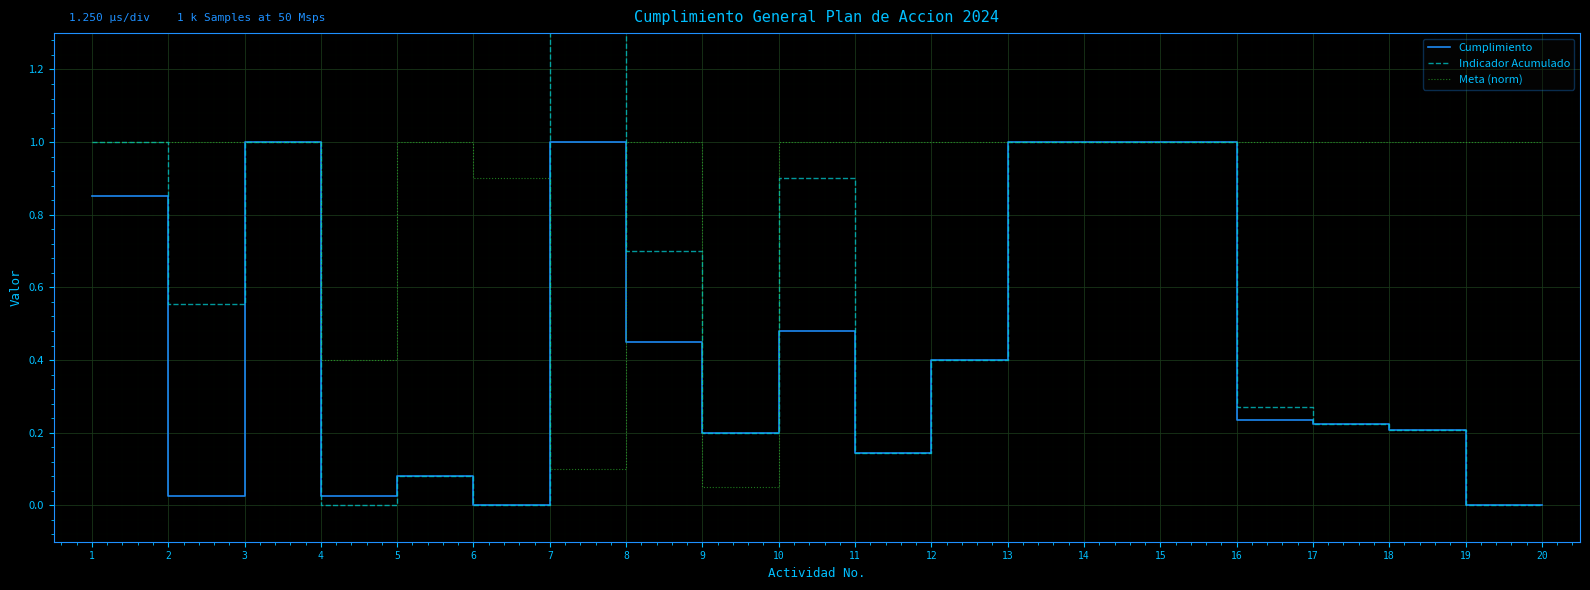

True or false: Cumplimiento and Indicador Acumulado cross at least once.

False